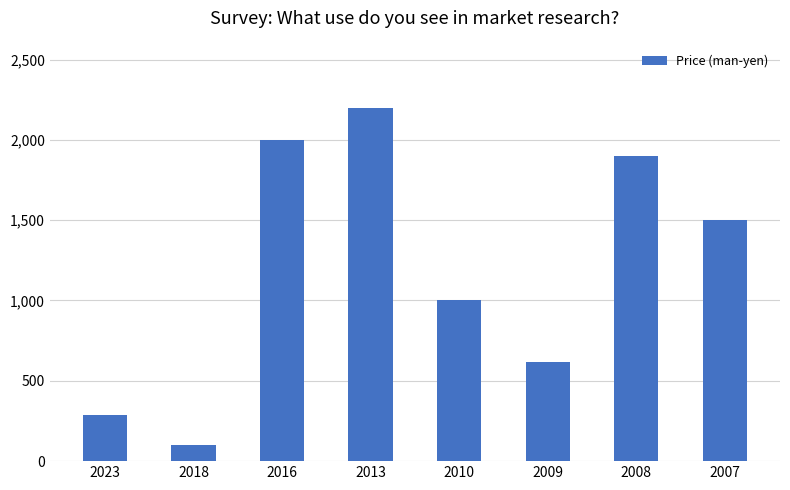

True or false: the data shows 2000 at 2016.

True